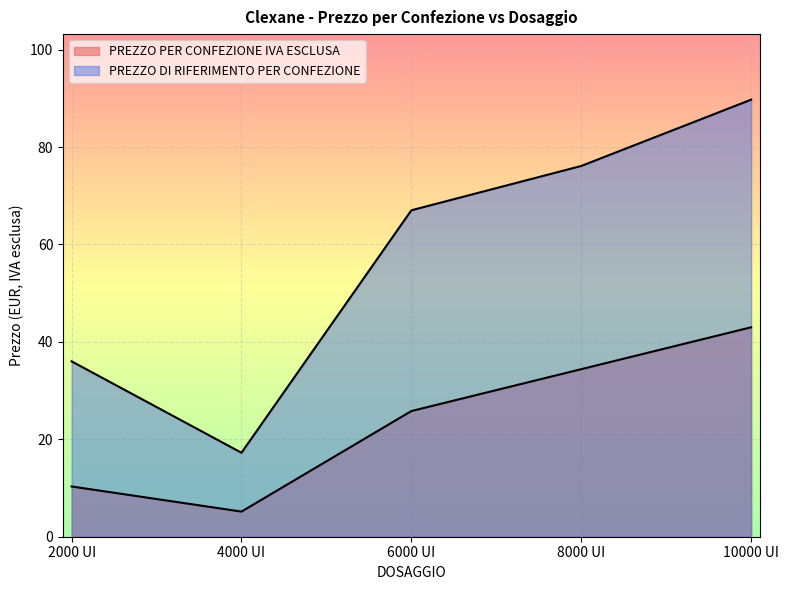

True or false: PREZZO DI RIFERIMENTO PER CONFEZIONE and PREZZO PER CONFEZIONE IVA ESCLUSA cross at least once.

False